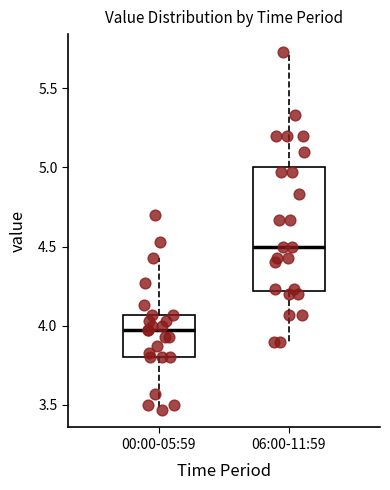

Which box's median line is the lowest?

00:00-05:59